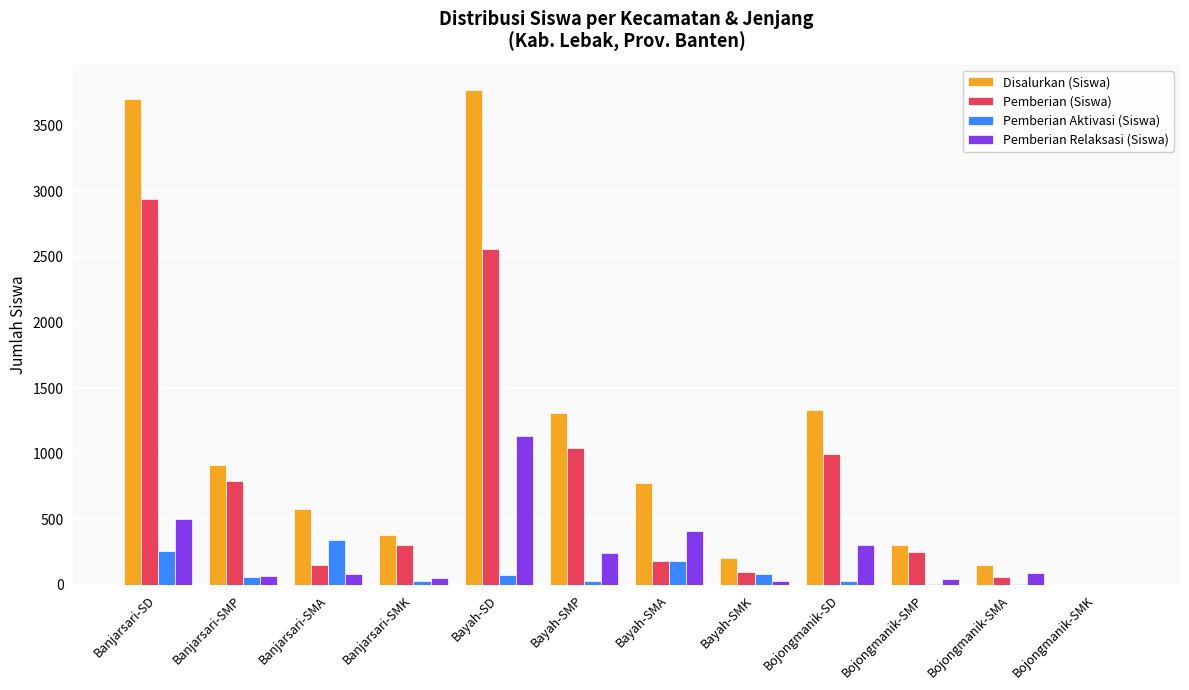

What is the sum of all Pemberian (Siswa) values?

9366